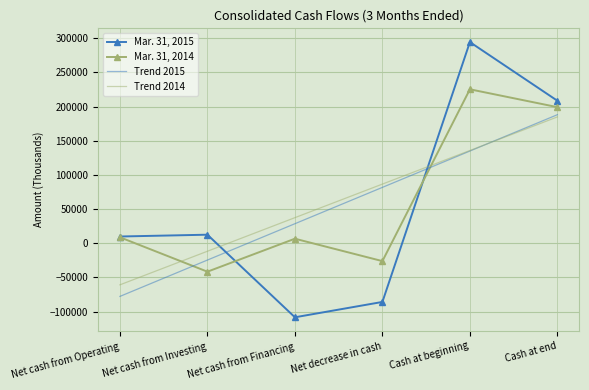

Rank the categories by Trend 2014 value from lowest to highest.

Net cash from Operating, Net cash from Investing, Net cash from Financing, Net decrease in cash, Cash at beginning, Cash at end